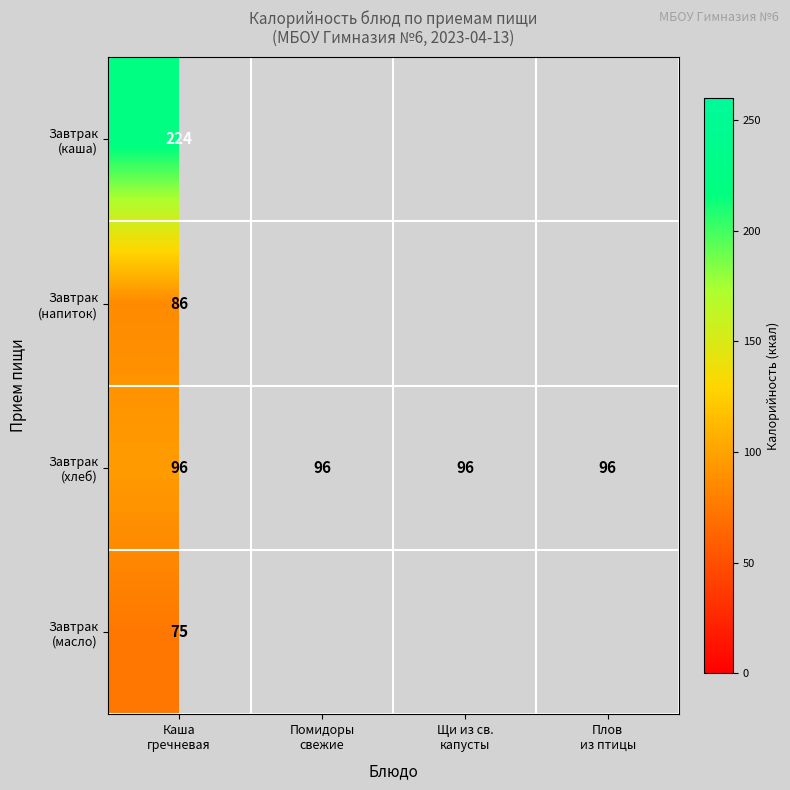

At which category is the sum across all series the highest?

Каша
гречневая